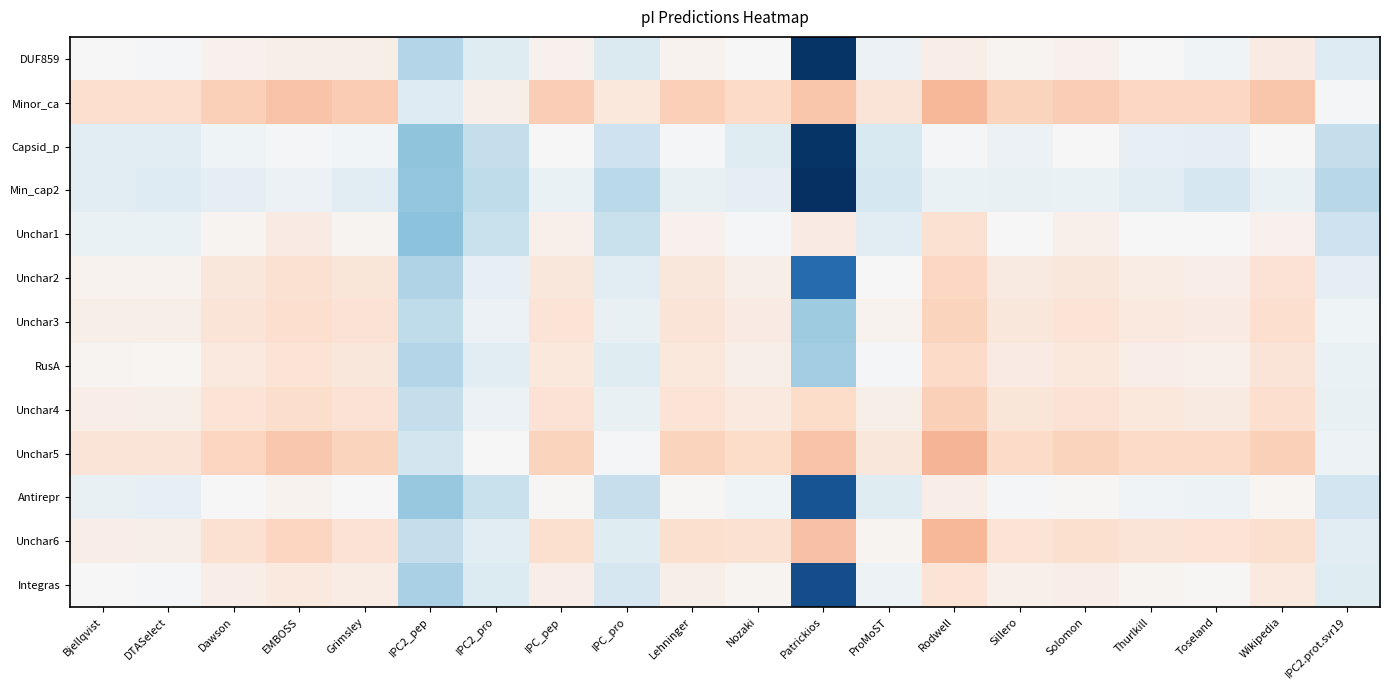

What is the spread (max minus min) of values at DTASelect?

1.4